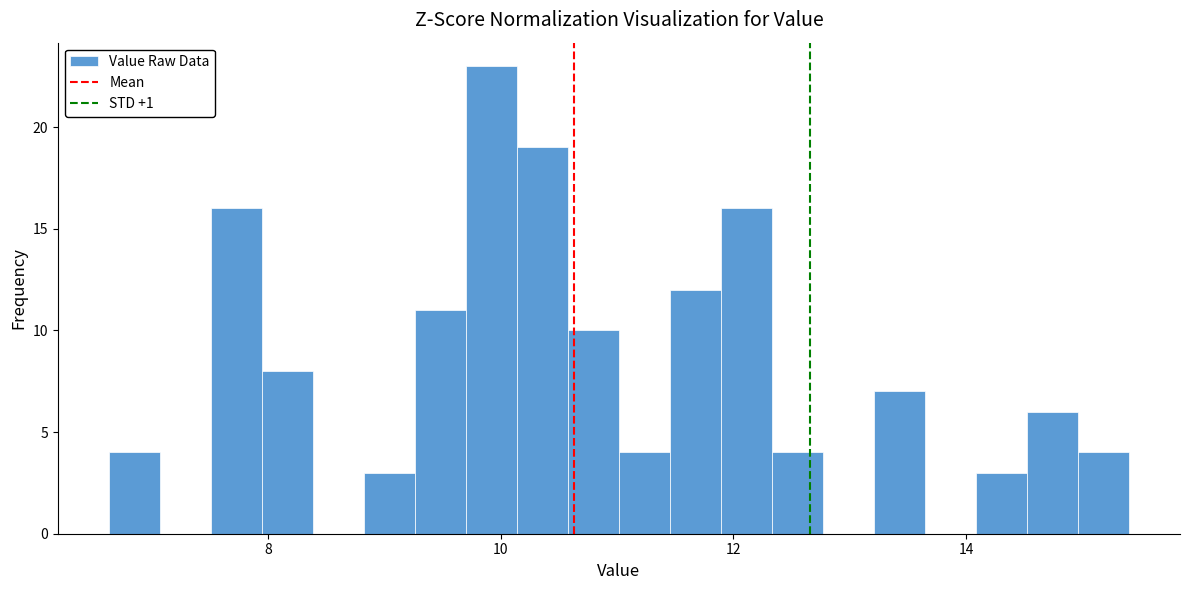

Around what value on the x-axis is the tallest bar? Give the approximate position of its centre, as read against the axis.

10.0